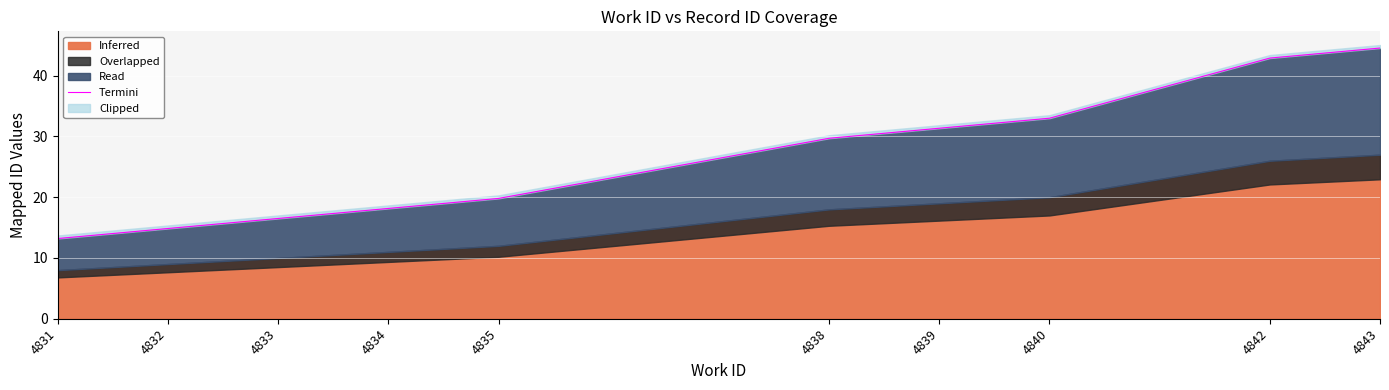

Reading left to right, what are all the values shown in this chart?

13.2	14.9	16.5	18.1	19.8	29.7	31.4	33.0	42.9	44.5